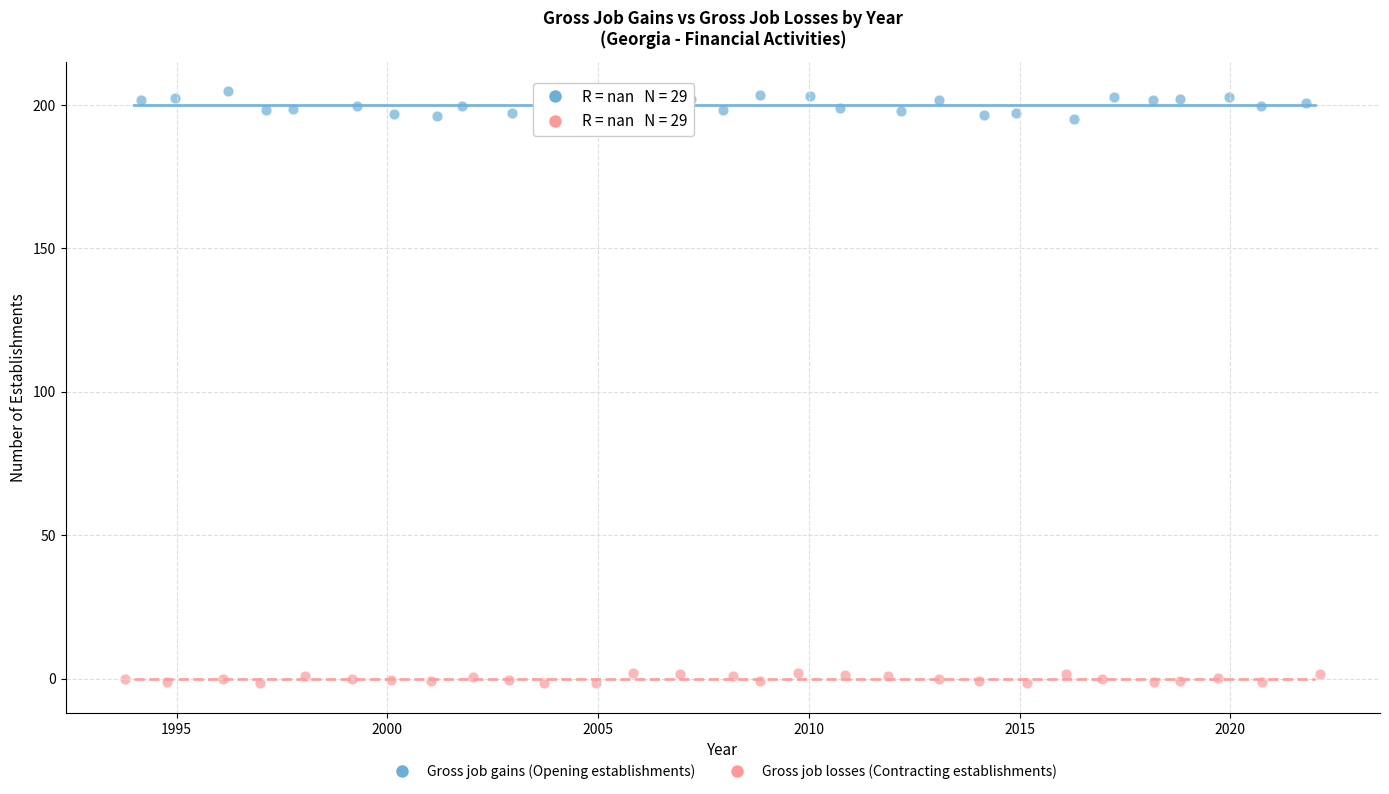

Which series reaches the minimum Y coordinate?

Gross job losses (Contracting establishments)